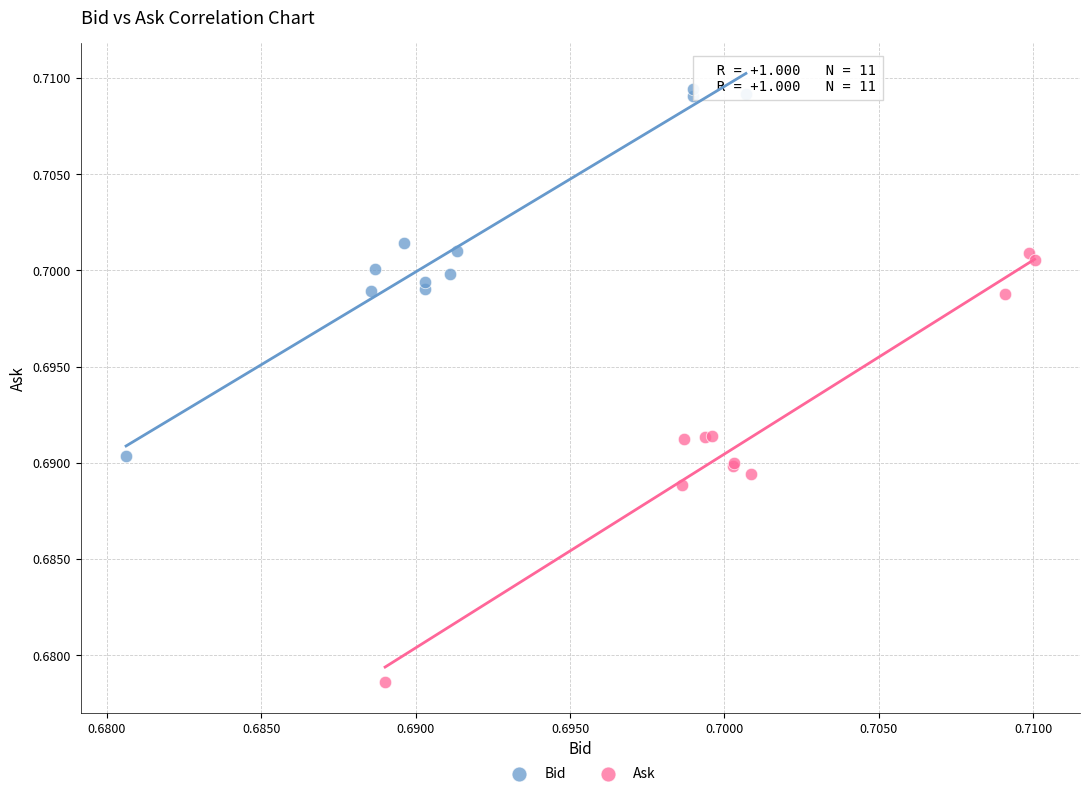

Which series reaches the maximum Y coordinate?

Bid